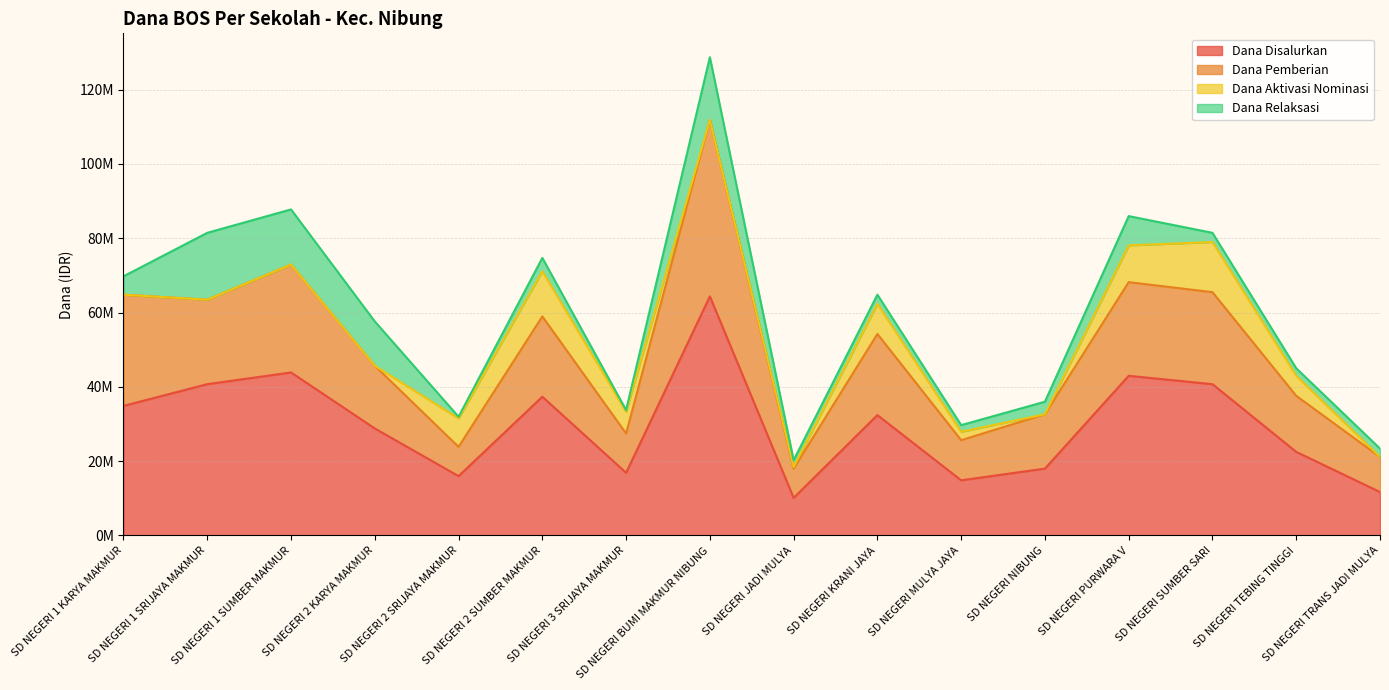

What are all the series names shown in the legend?

Dana Disalurkan, Dana Pemberian, Dana Aktivasi Nominasi, Dana Relaksasi